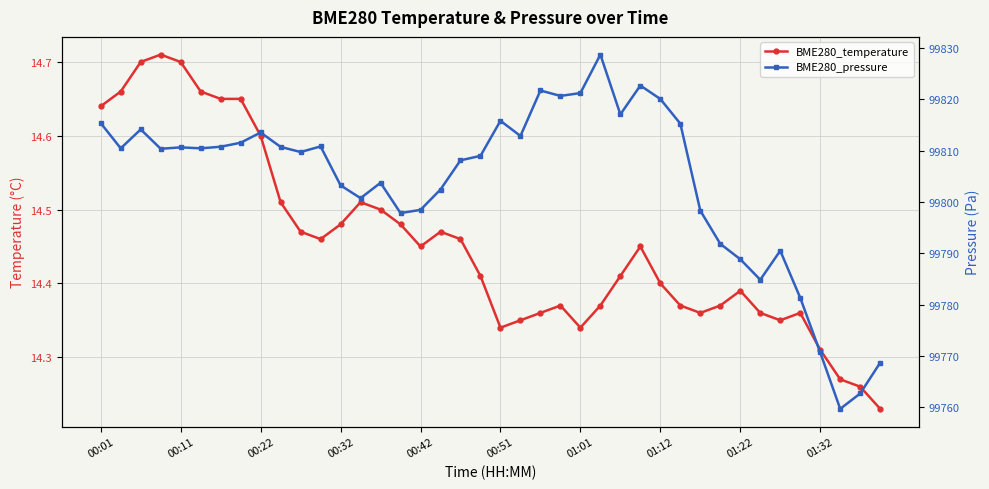

How many categories are shown in the chart?

40